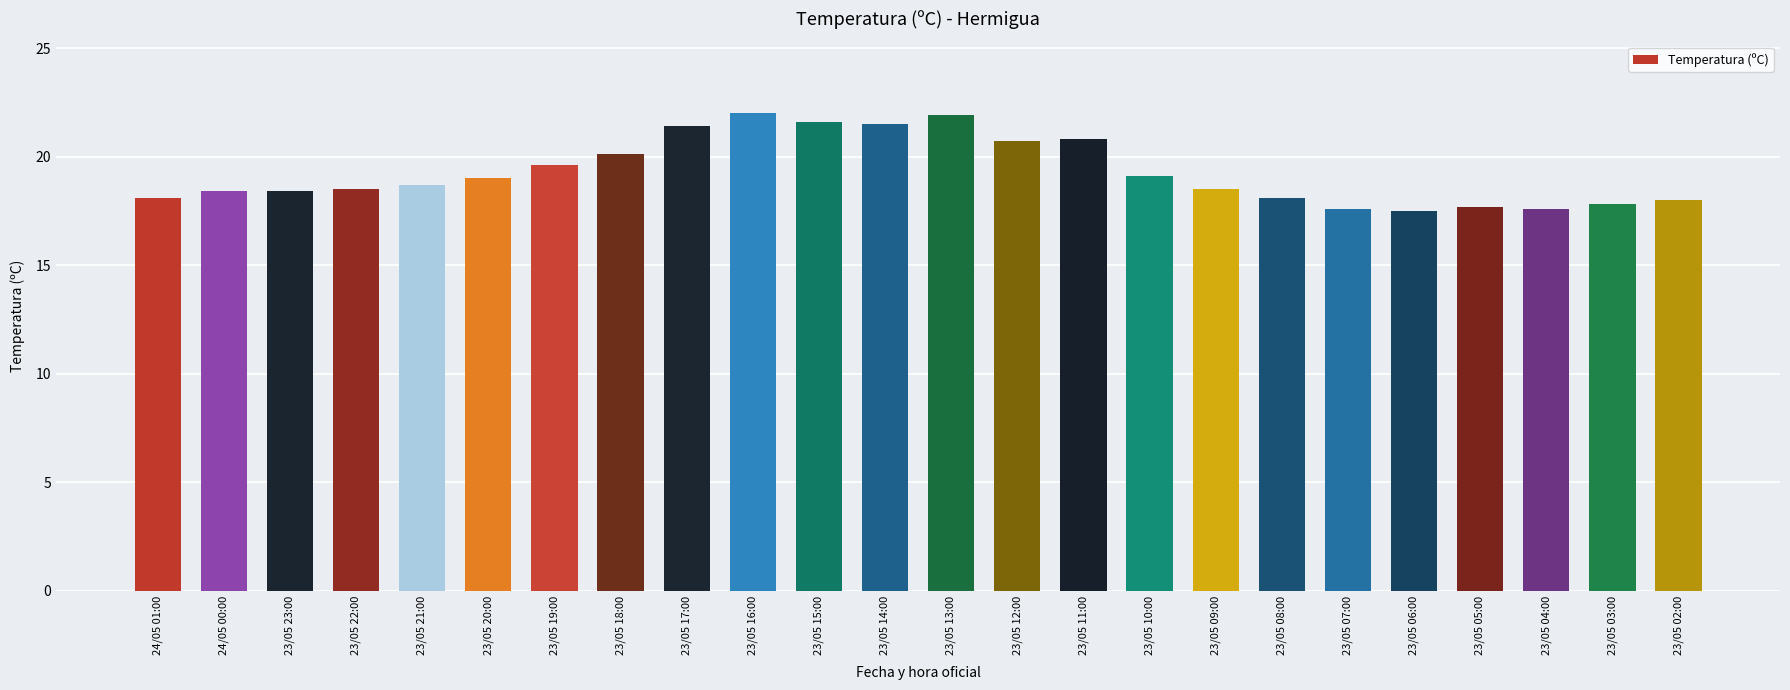

Approximately how many times larger is the value at 23/05 07:00 compared to 23/05 20:00?

0.9